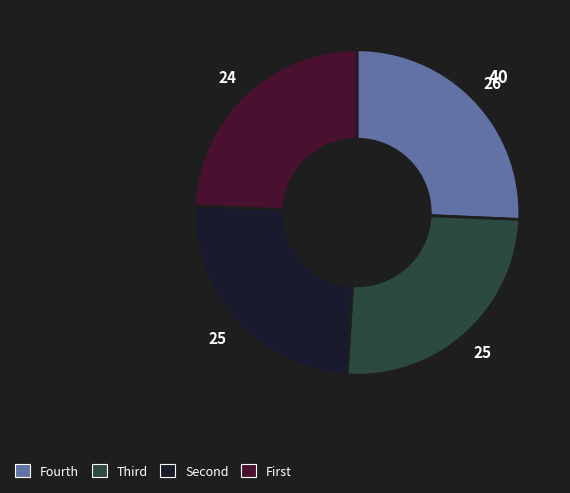

How many segments does this pie chart have?

4